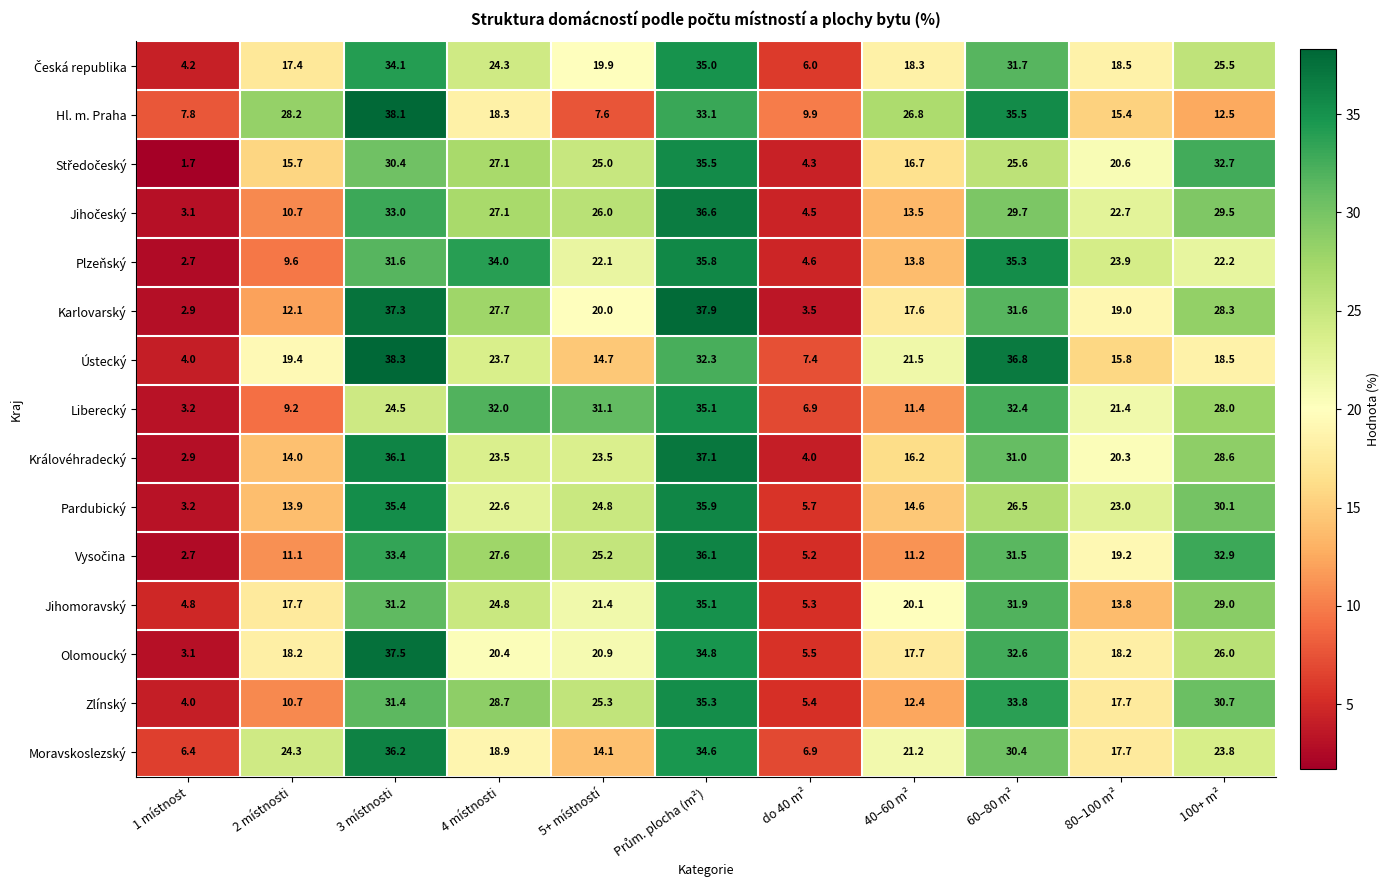

Count the number of data series in this chart.

15